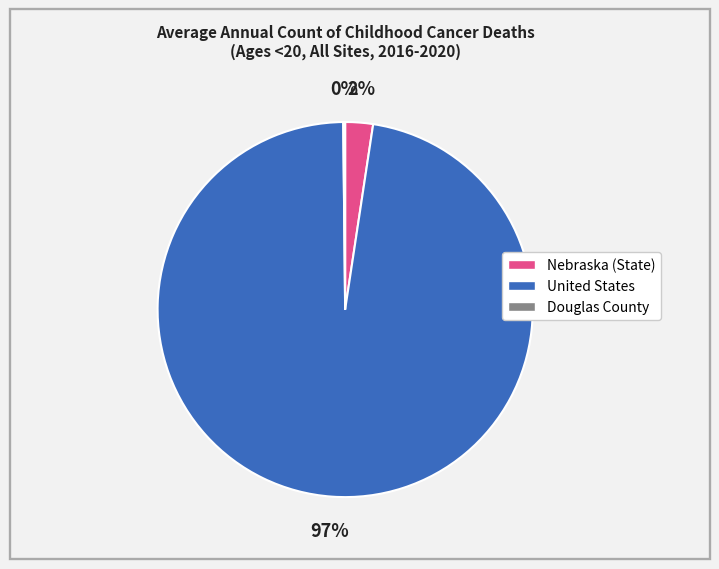

Which slice is the largest?

United States